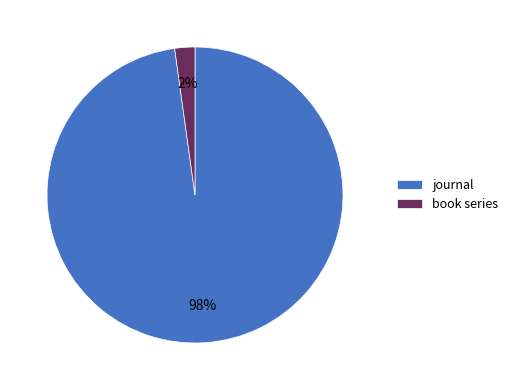

Combined, do book series and journal account for over 50%?

Yes